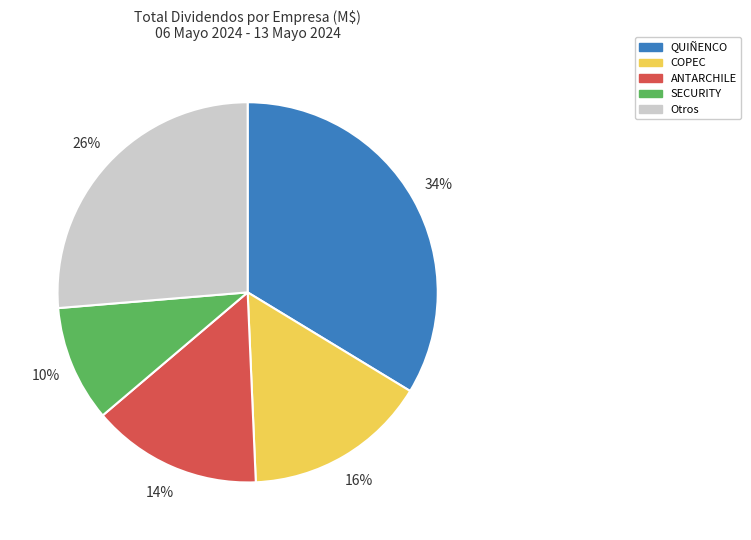

Between Otros and COPEC, which is larger?

Otros